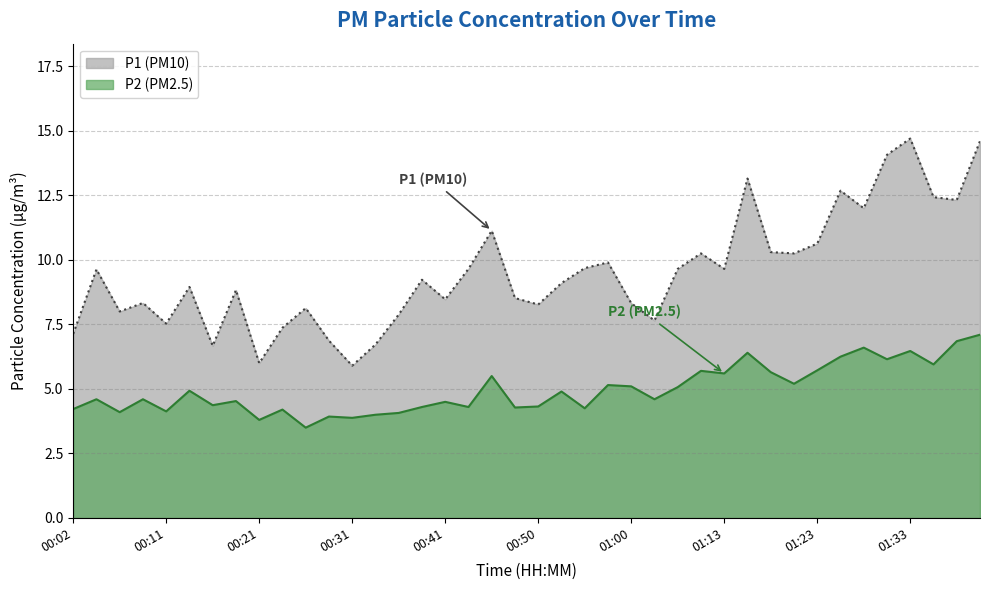

Is the value of P2 at 00:43 greater than the value of P1 at 01:33?

No